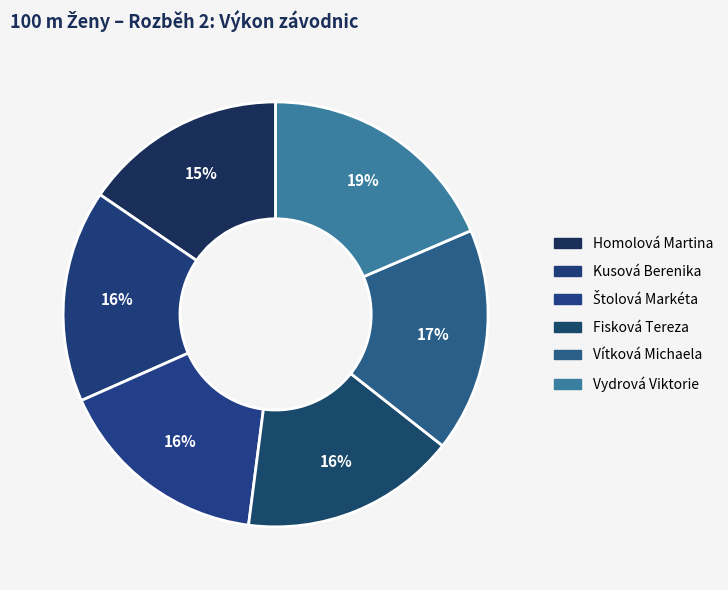

How many segments does this pie chart have?

6